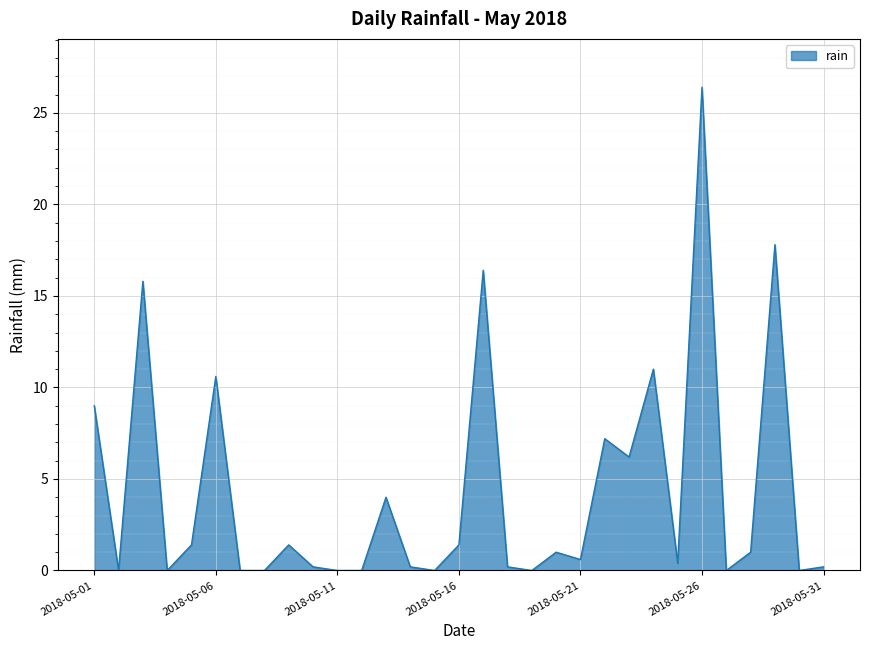

Does the chart have visible grid lines?

Yes